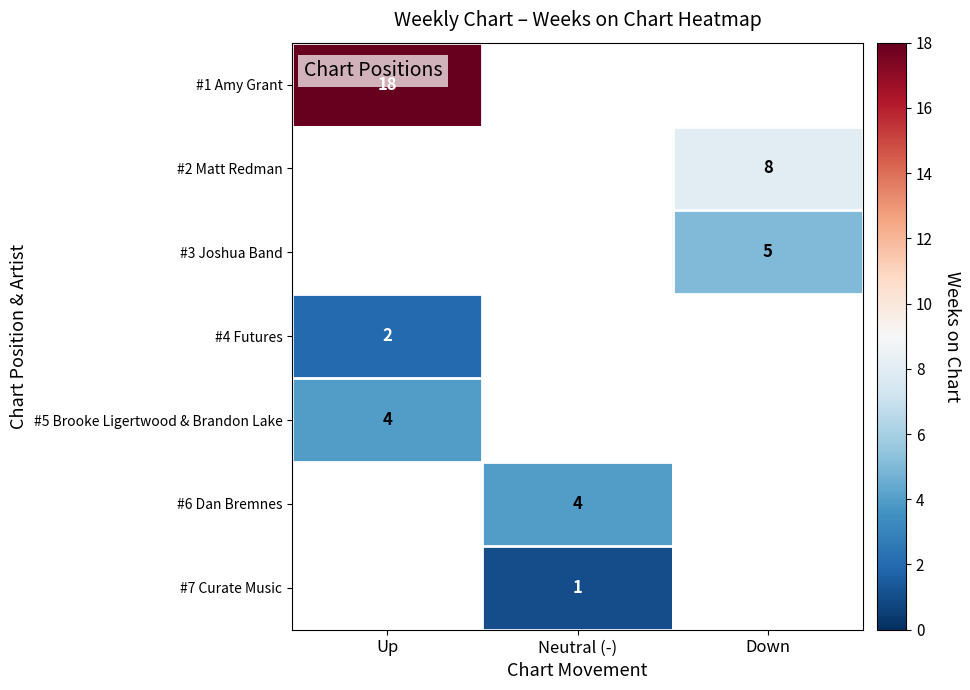

The value of #2 Matt Redman at Down is 4. True or false?

False